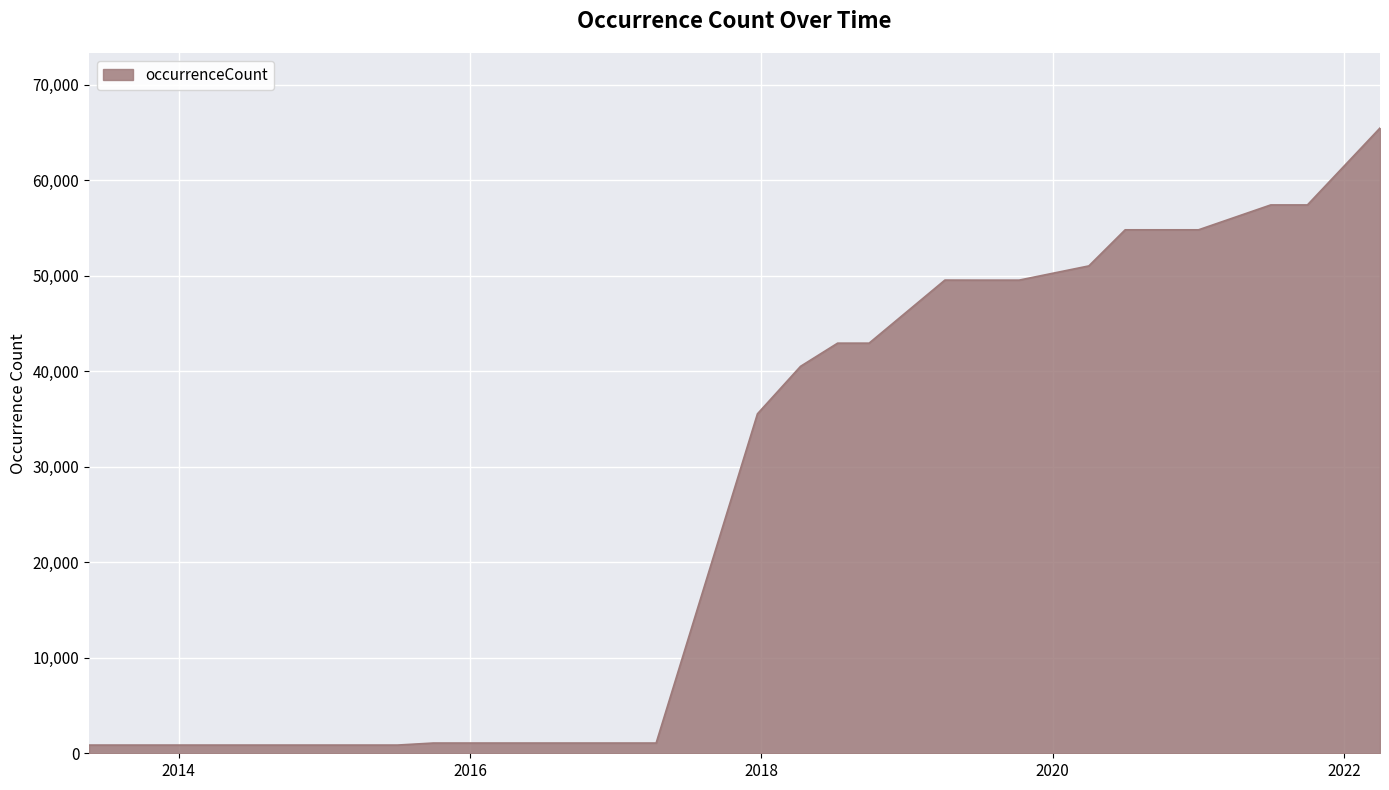

What is the maximum value shown in the chart?

65485